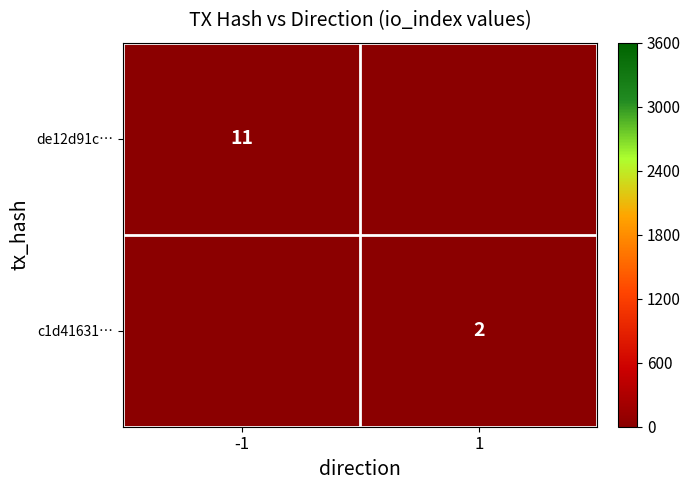

Which category has the highest value in the c1d41631… series?

-1